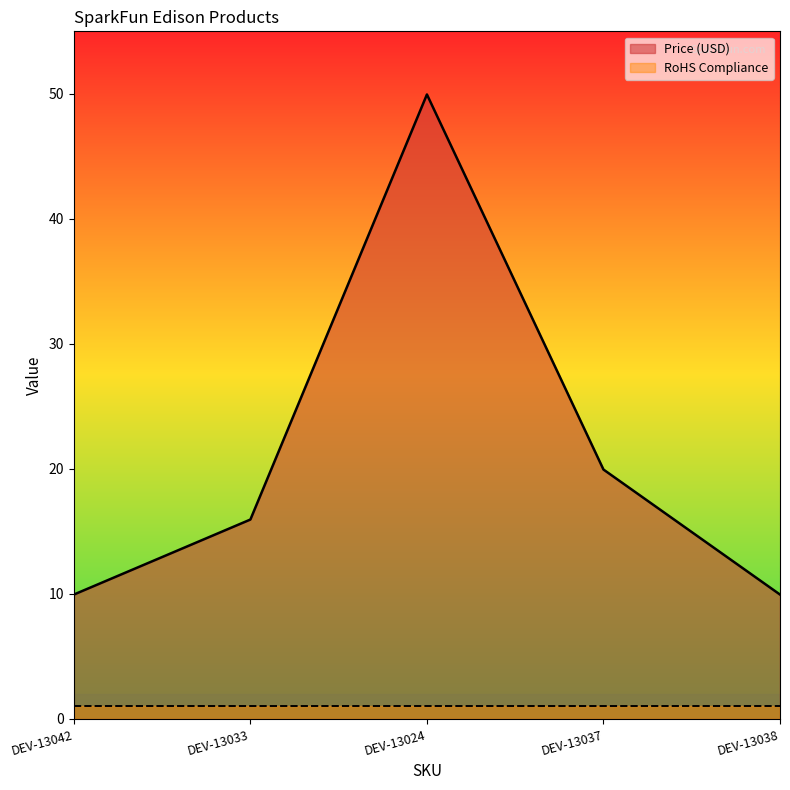

How many data points are above 15?

3